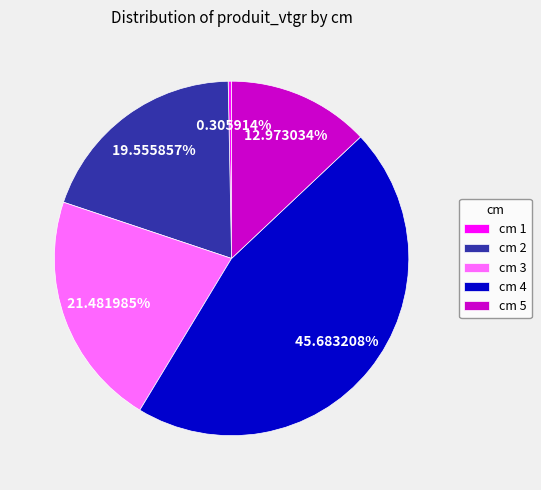

Combined, do cm 2 and cm 1 account for over 50%?

No